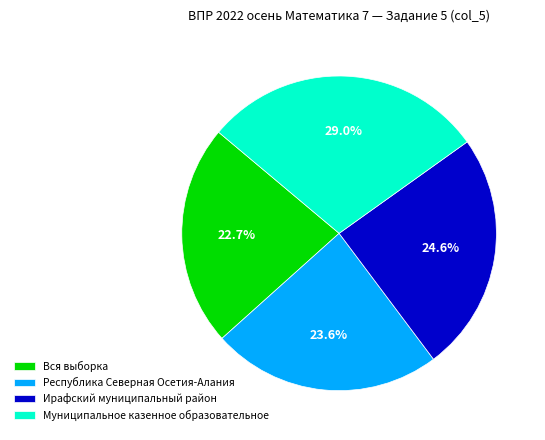

Which category has the smallest portion of the pie?

Вся выборка